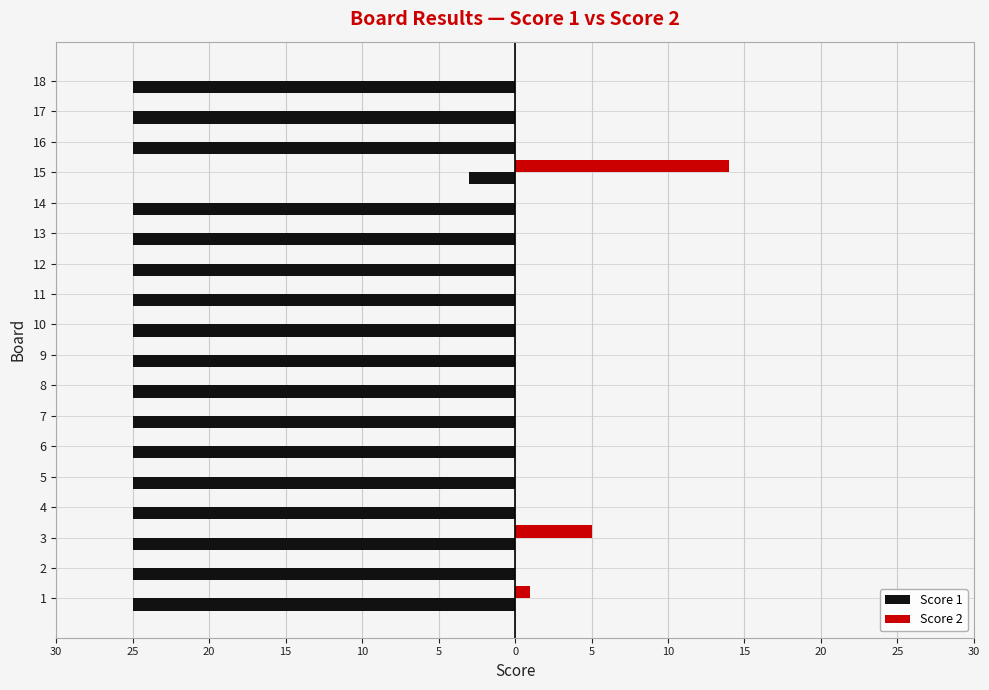

What are all the series names shown in the legend?

Score 1, Score 2